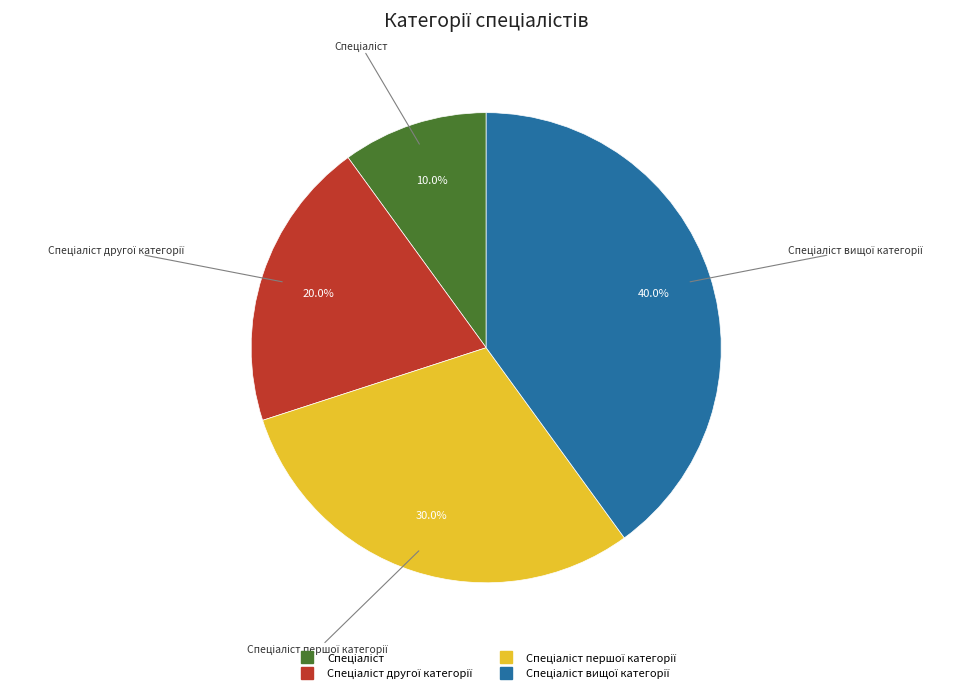

Is there any slice that represents more than half of the pie?

No